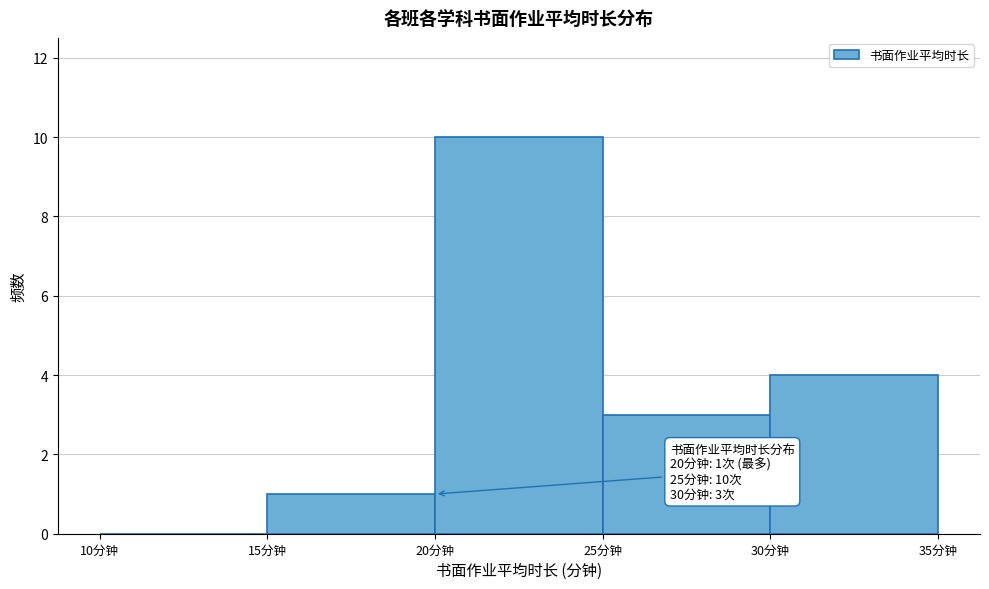

Which range on the x-axis has the tallest bar?

20 to 25